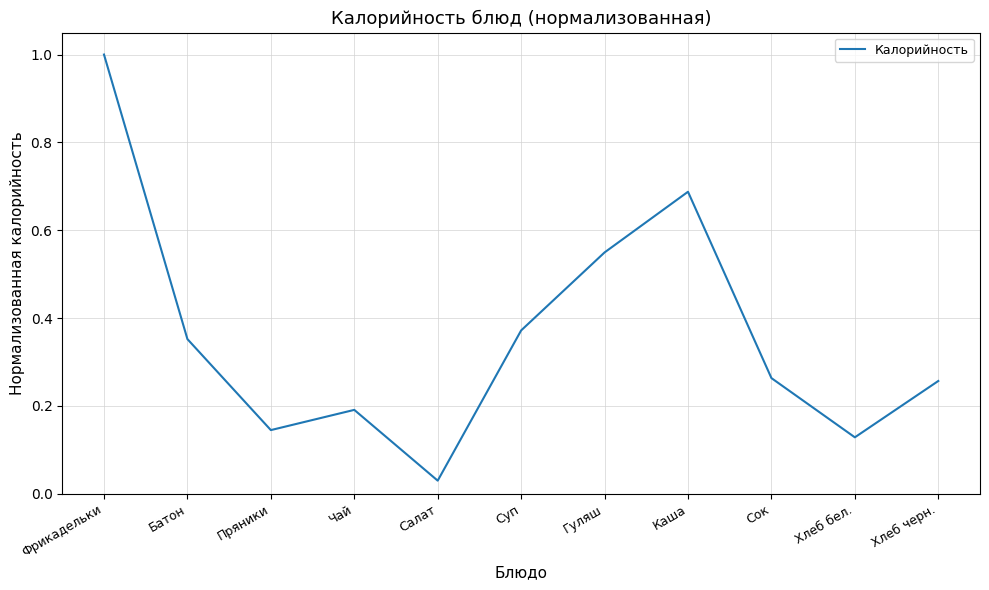

At which category does the data reach its first local peak?

Чай